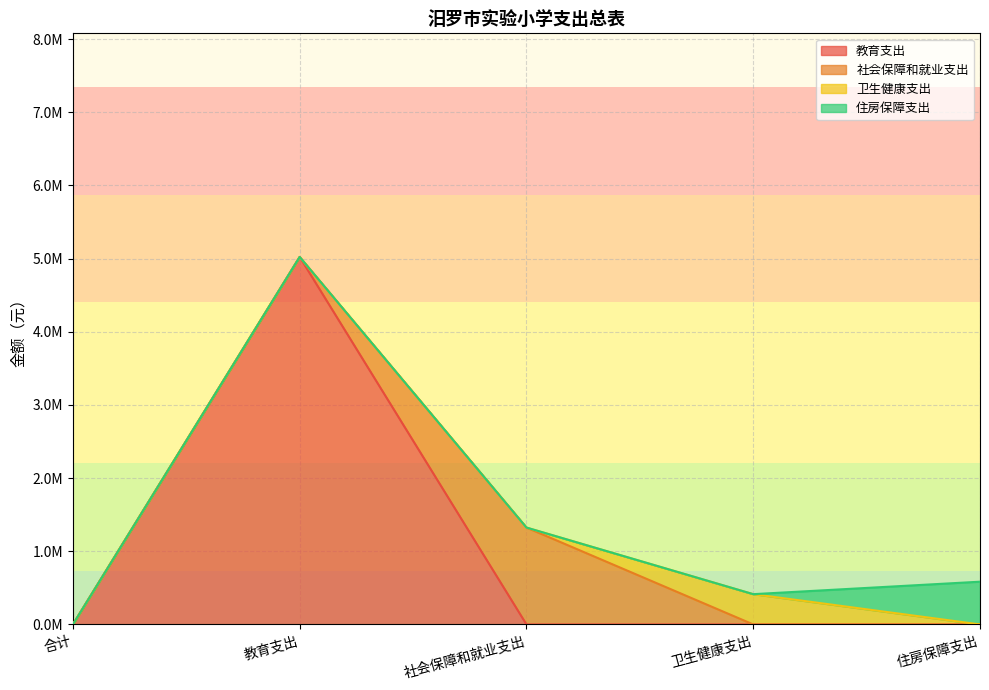

True or false: 卫生健康支出 has more than 2 points higher than both neighbors.

False